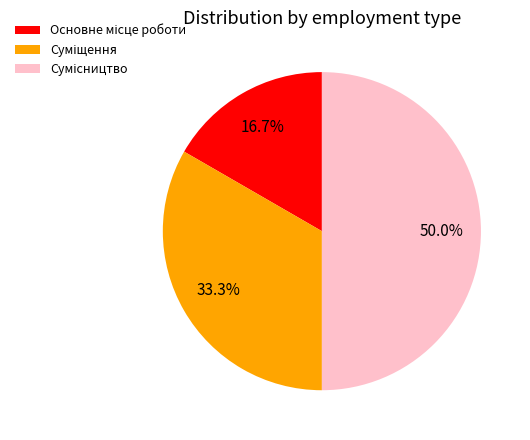

Count the number of slices in the pie.

3